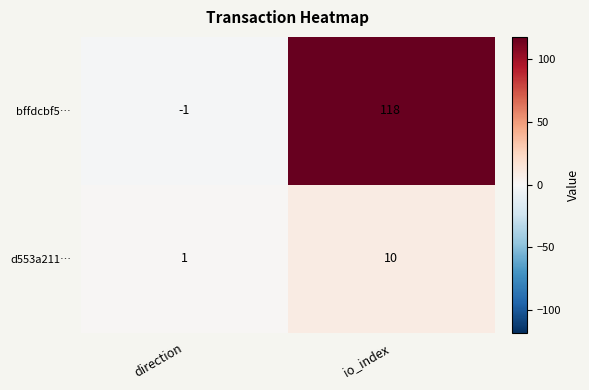

Rank the series by their average value, from highest to lowest.

bffdcbf5…, d553a211…